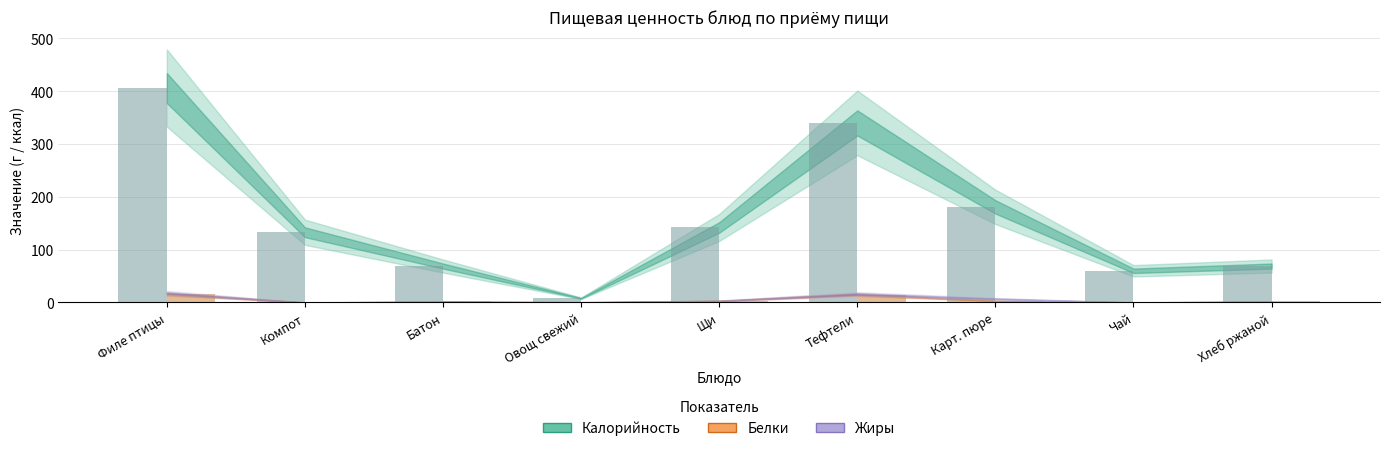

Reading left to right, list all the values displayed in this chart.

Калорийность: 406.0	133.0	69.0	8.0	142.0	340.0	181.0	60.0	69.0
Белки: 16.0	0.1	2.0	0.6	3.0	15.0	3.0	0.2	2.0
Жиры: 18.0	0.0	0.3	0.2	3.0	16.0	7.0	0.1	0.3